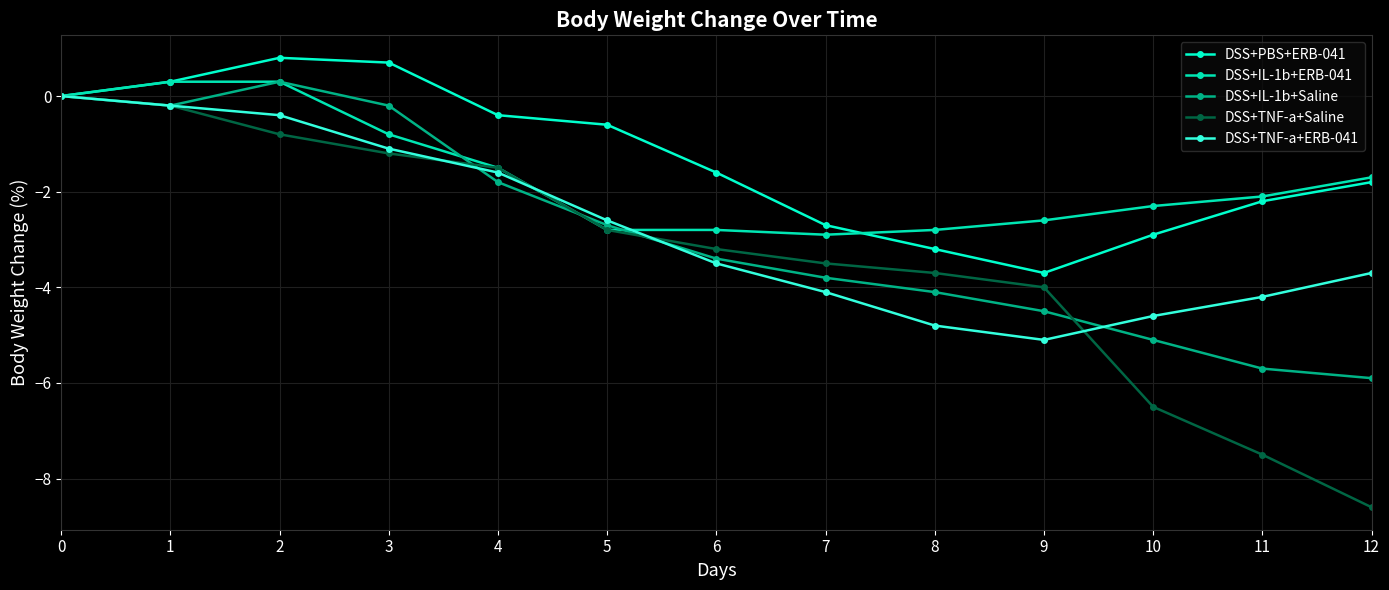

What is the sum of all DSS+IL-1b+ERB-041 values?

-21.7